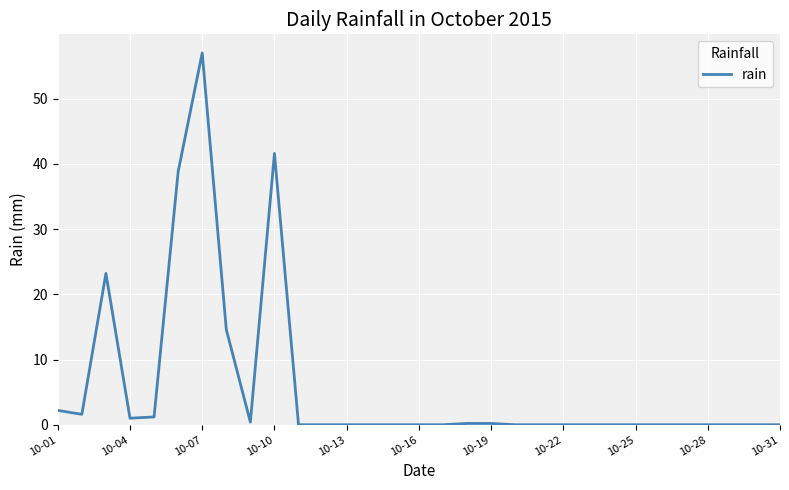

What is the maximum value shown in the chart?

57.0